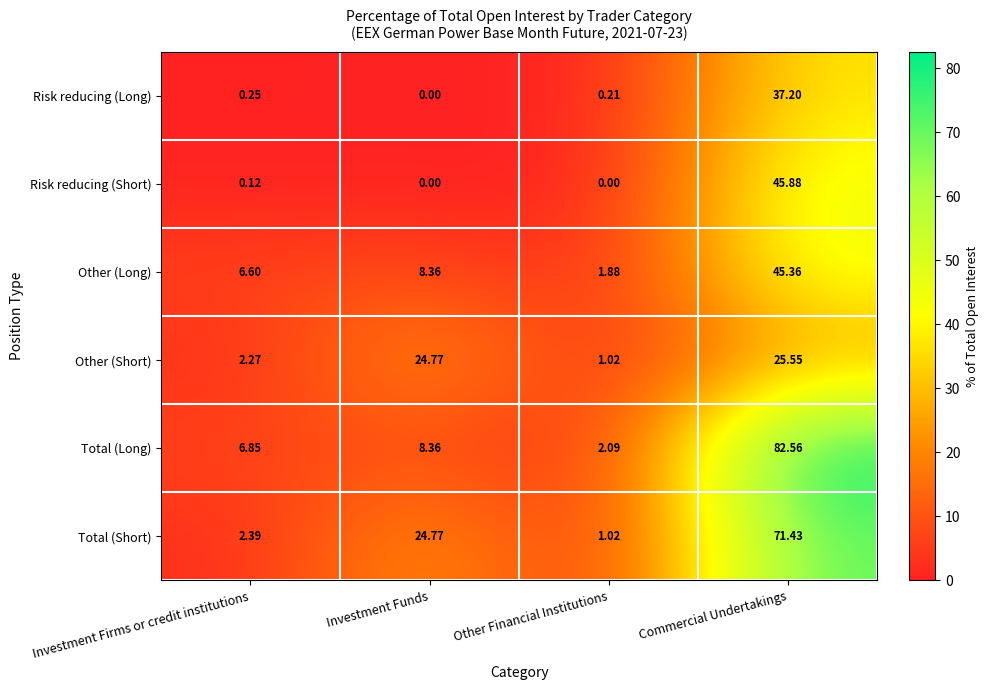

Which label corresponds to the largest value in the chart?

Commercial Undertakings